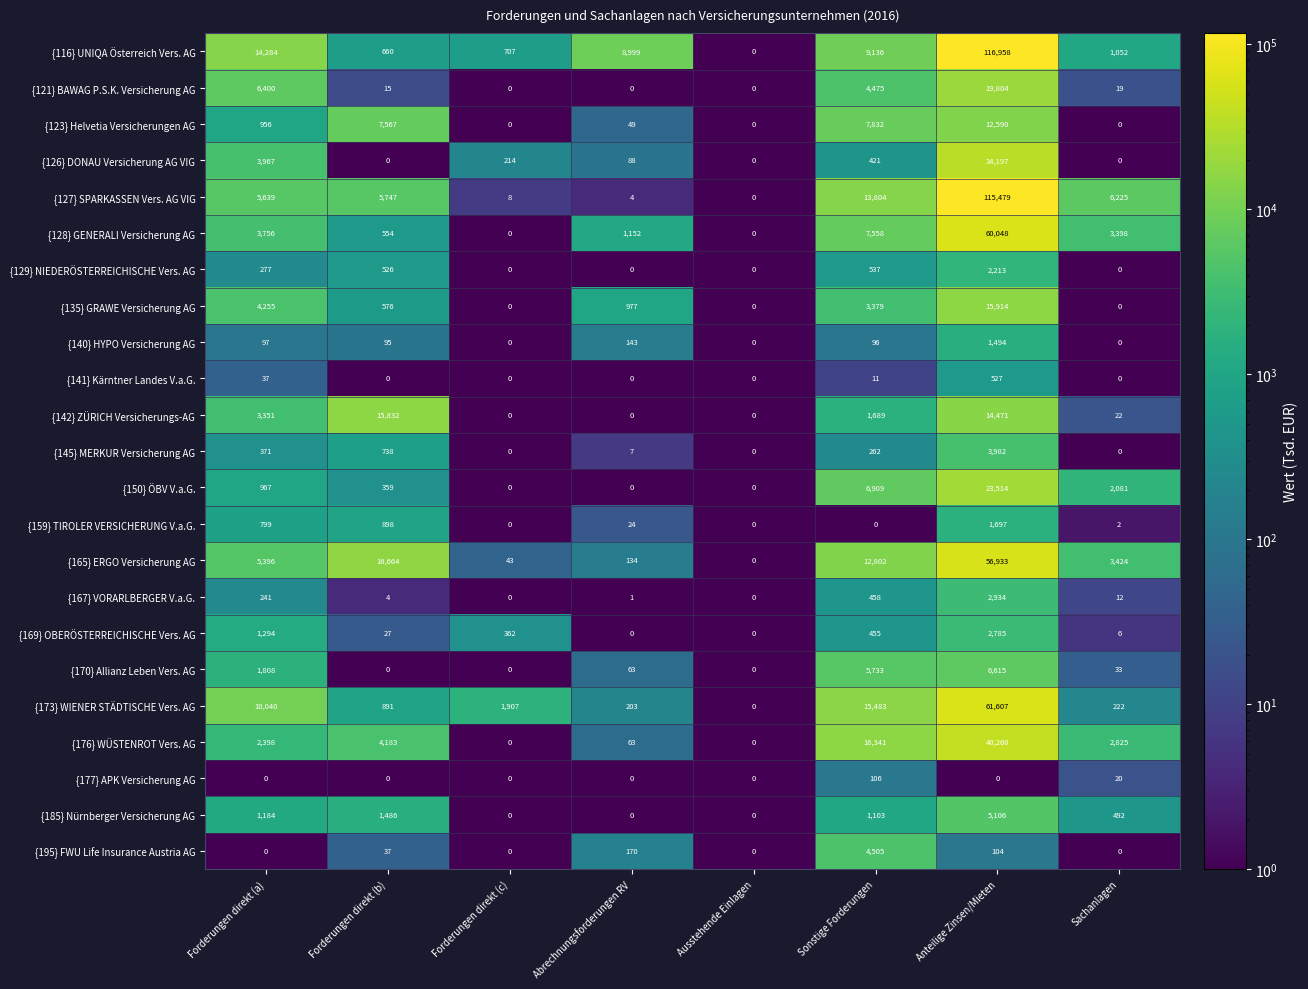

Which series changed the most between Abrechnungsforderungen RV and Ausstehende Einlagen?

{116} UNIQA Österreich Vers. AG